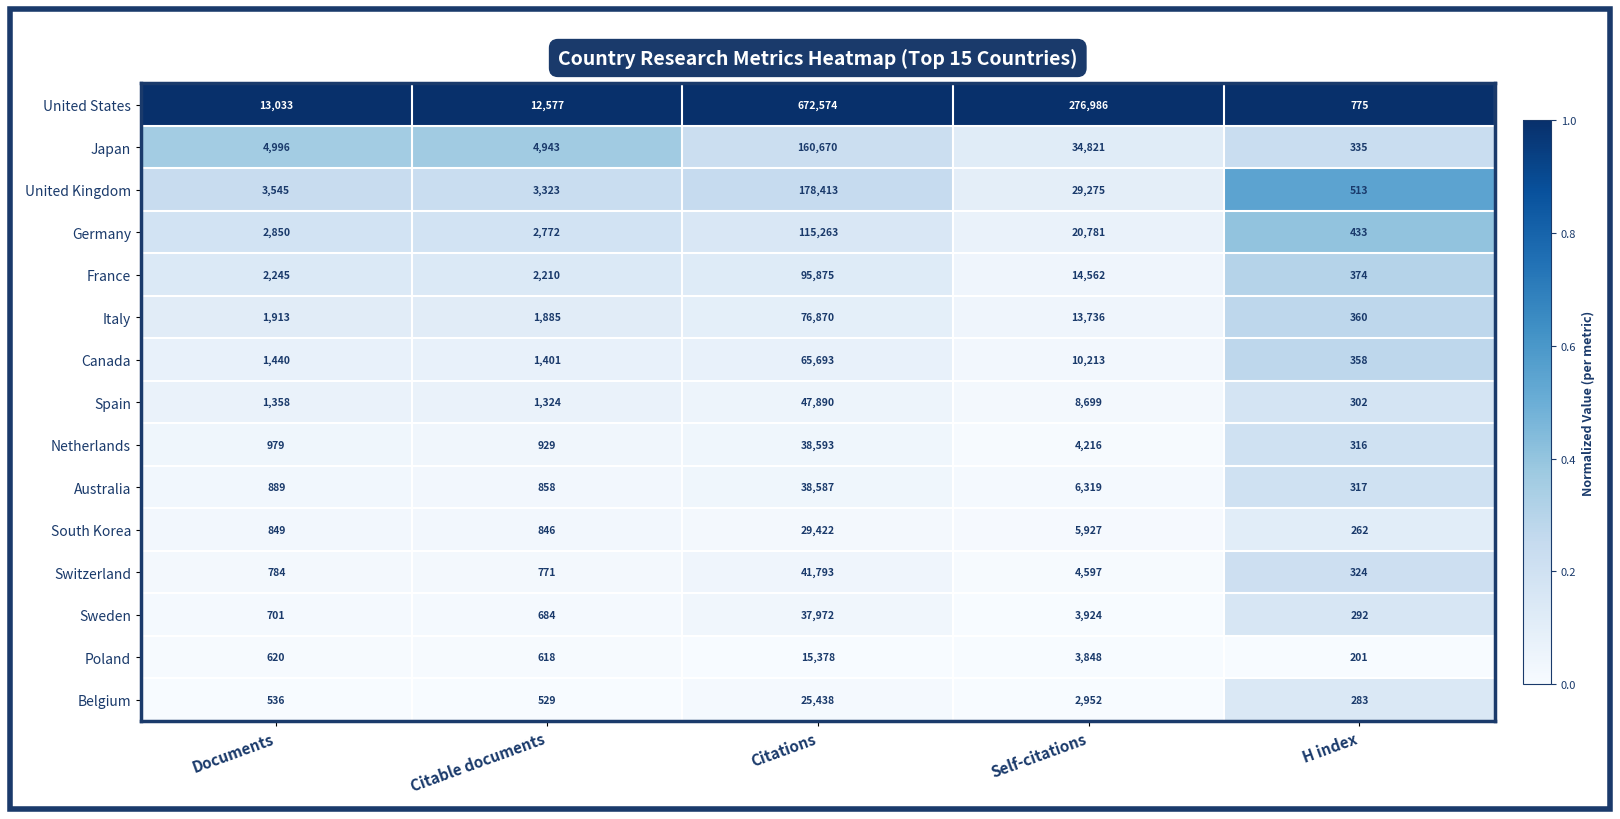

Is the value of Germany at Documents greater than the value of Switzerland at Citations?

No